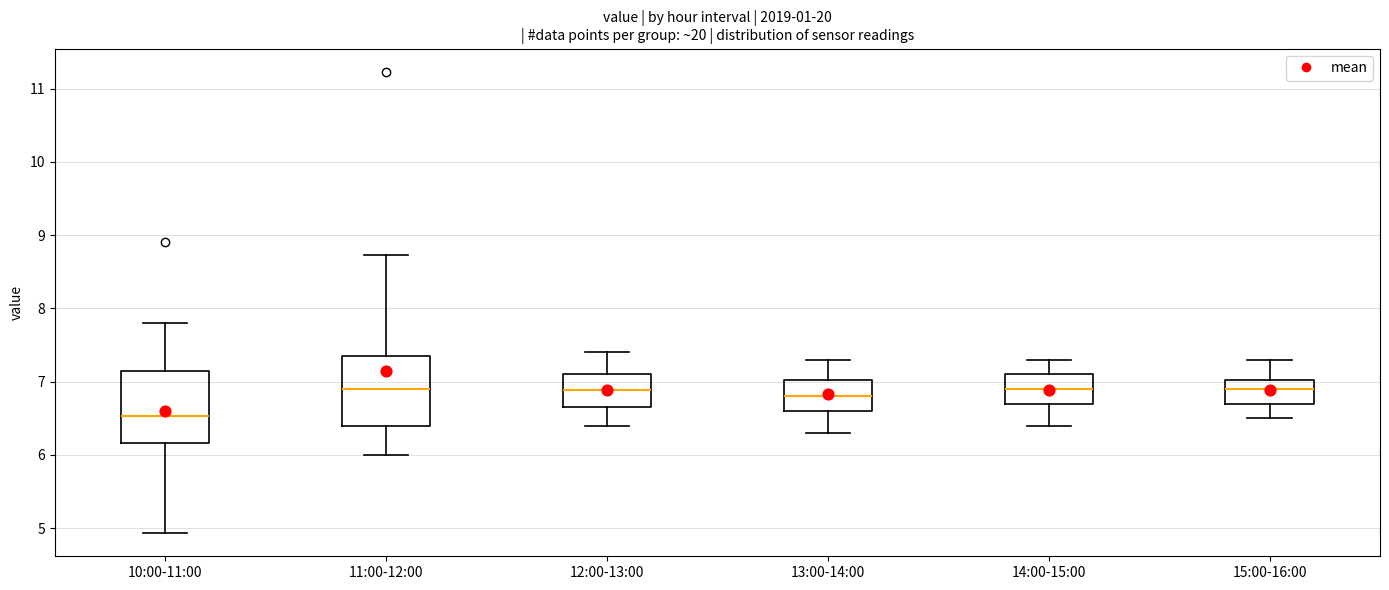

Reading left to right, read every box against the y-axis: the position of its median line, the range the box covers, and the ends of its whiskers. The values are not printed on the chart, so give them approximately, as read against the axis.

10:00-11:00: median 6.5, box 6.2 to 7.1, whiskers 4.9 to 7.8
11:00-12:00: median 6.9, box 6.4 to 7.4, whiskers 6.0 to 8.7
12:00-13:00: median 6.9, box 6.7 to 7.1, whiskers 6.4 to 7.4
13:00-14:00: median 6.8, box 6.6 to 7.0, whiskers 6.3 to 7.3
14:00-15:00: median 6.9, box 6.7 to 7.1, whiskers 6.4 to 7.3
15:00-16:00: median 6.9, box 6.7 to 7.0, whiskers 6.5 to 7.3